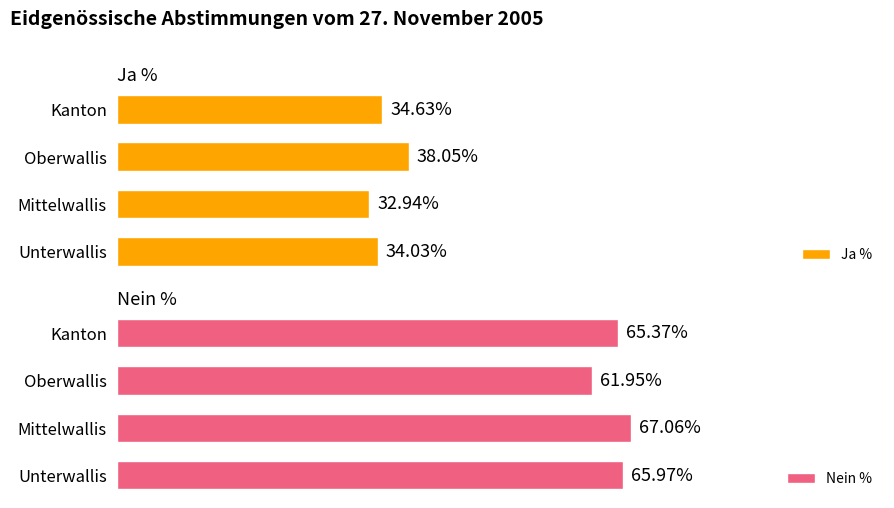

Rank the categories by Ja % value from highest to lowest.

Oberwallis, Kanton, Unterwallis, Mittelwallis